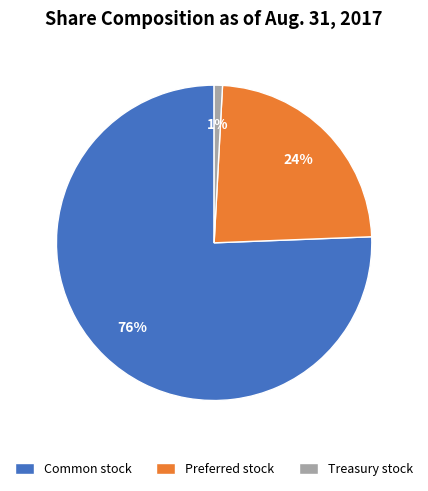

Which slice is the smallest?

Treasury stock